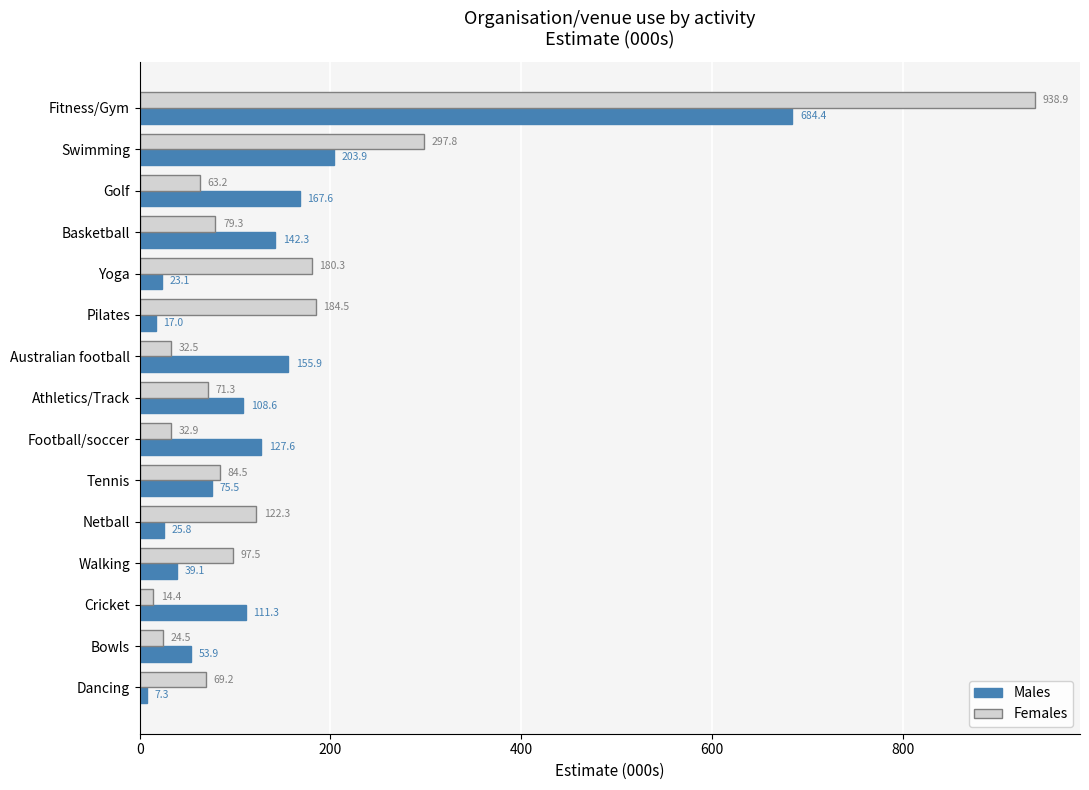

Which series has the widest spread of values?

Females